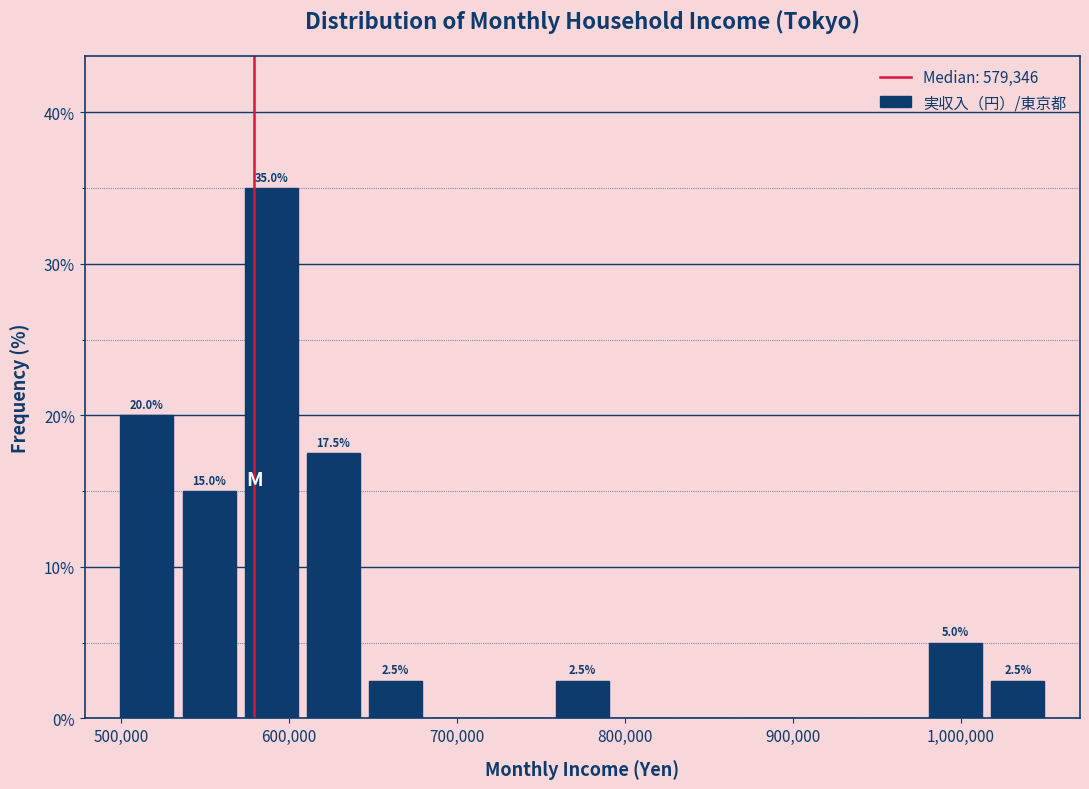

Read against the x-axis, roughly where is the centre of the tallest bar?

590000